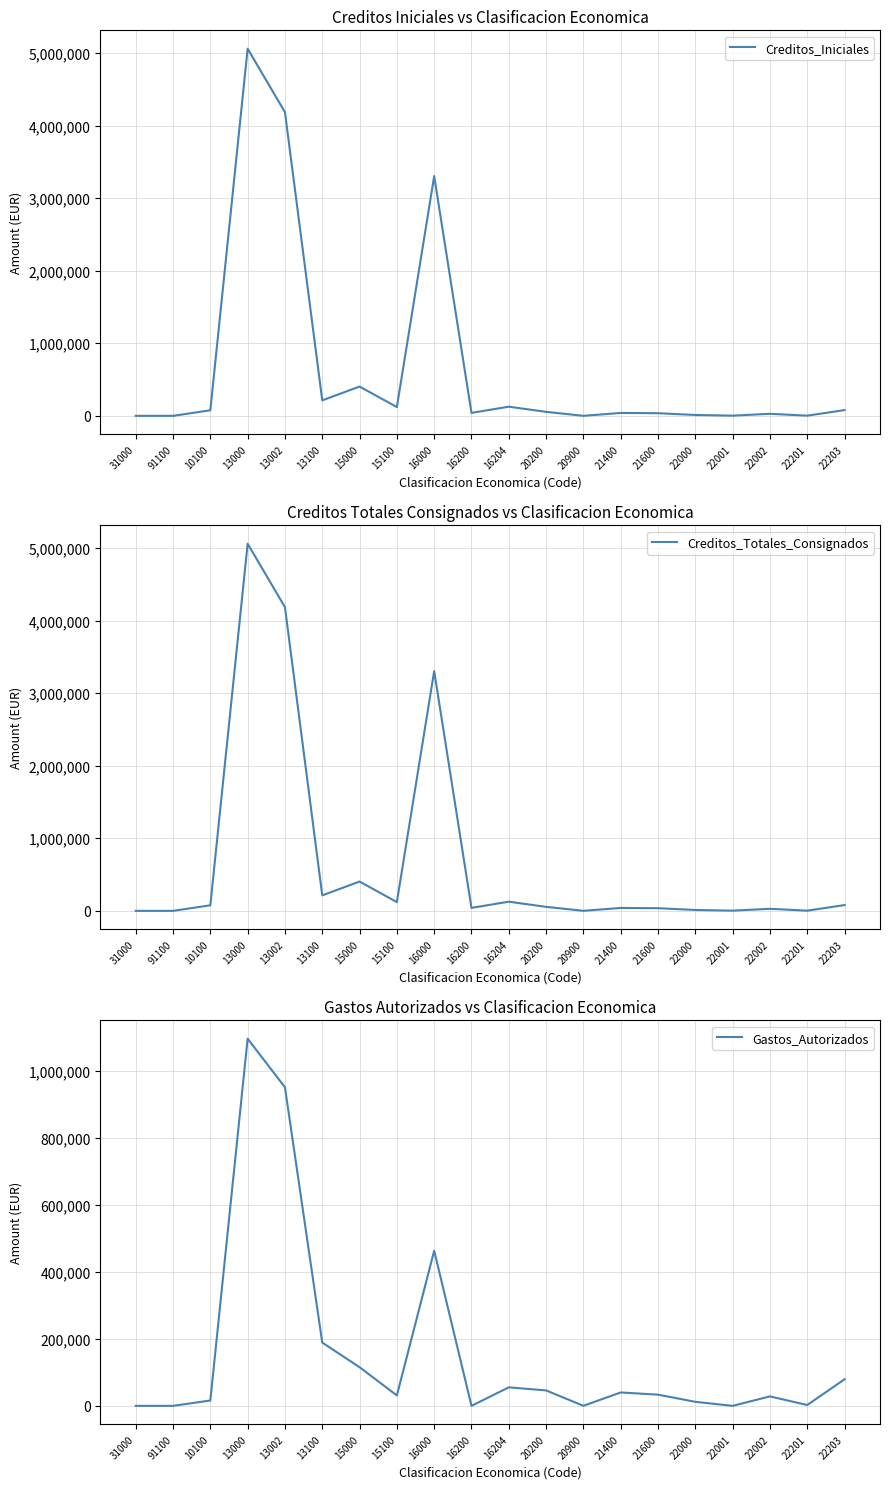

Reading left to right, transcribe all the data shown in this chart.

Creditos_Iniciales: 31000=150.0	91100=0.0	10100=76422.8	13000=5058368.4	13002=4183824.9	13100=213122.7	15000=403683.3	15100=120797.9	16000=3303146.0	16200=40729.9	16204=126250.0	20200=55000.0	20900=500.0	21400=40000.0	21600=36345.0	22000=12000.0	22001=2730.0	22002=28222.0	22201=2500.0	22203=79346.0
Creditos_Totales_Consignados: 31000=150.0	91100=0.0	10100=76422.8	13000=5058368.4	13002=4183824.9	13100=213122.7	15000=403683.3	15100=120797.9	16000=3303146.0	16200=40729.9	16204=126250.0	20200=55000.0	20900=500.0	21400=40000.0	21600=36345.0	22000=12000.0	22001=2730.0	22002=28222.0	22201=2500.0	22203=79346.0
Gastos_Autorizados: 31000=0.0	91100=0.0	10100=15978.0	13000=1096876.2	13002=951711.6	13100=188998.1	15000=115487.0	15100=31063.4	16000=463368.2	16200=0.0	16204=55300.3	20200=46140.6	20900=135.5	21400=40000.0	21600=33450.4	22000=12000.0	22001=0.0	22002=28220.3	22201=2500.0	22203=79344.3